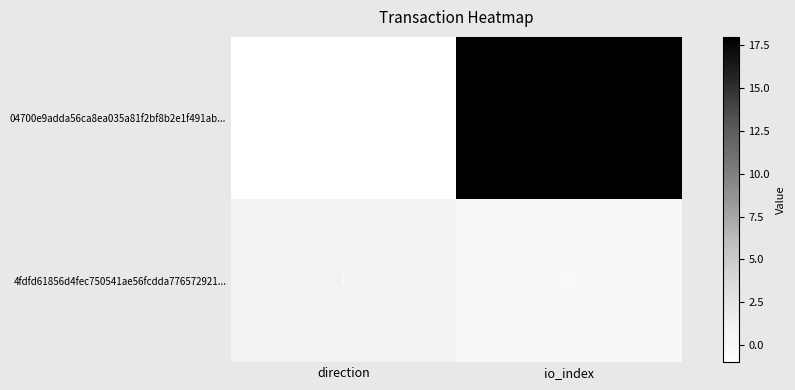

The 4fdfd61856d4fec750541ae56fcdda776572921... series shows 0 at io_index. True or false?

True